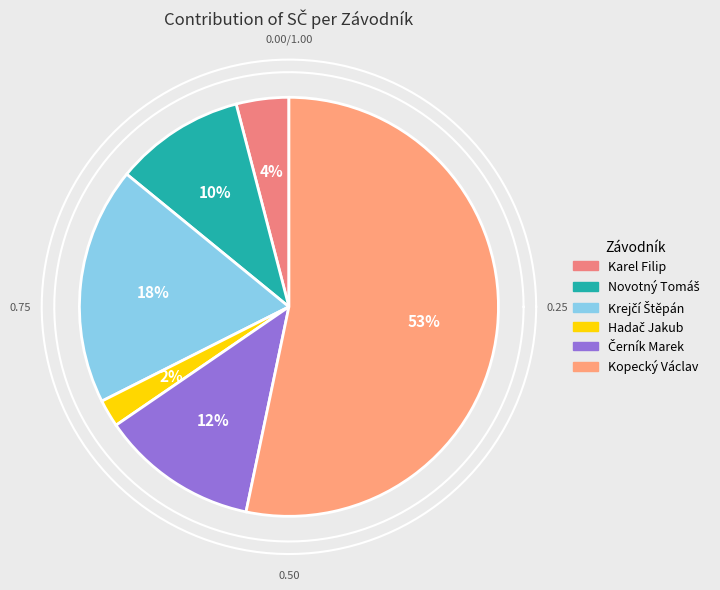

What is the total percentage of Karel Filip and Krejčí Štěpán?

22.4%